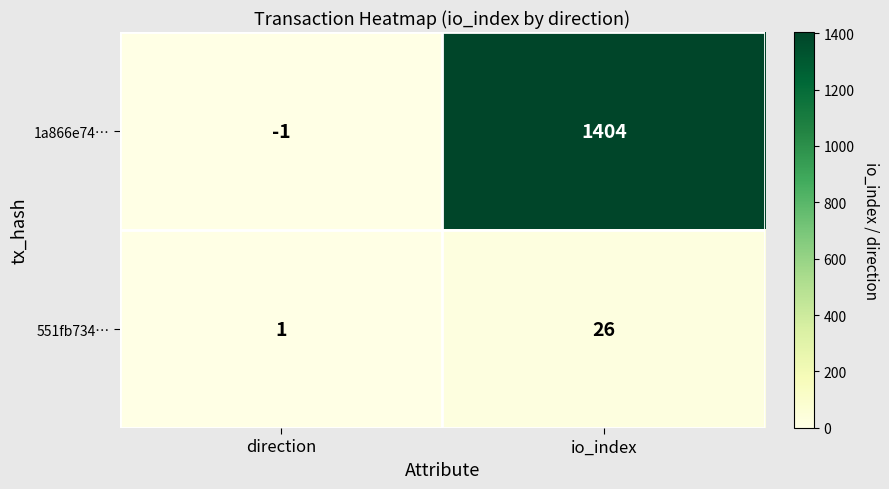

What is the greatest value displayed?

1404